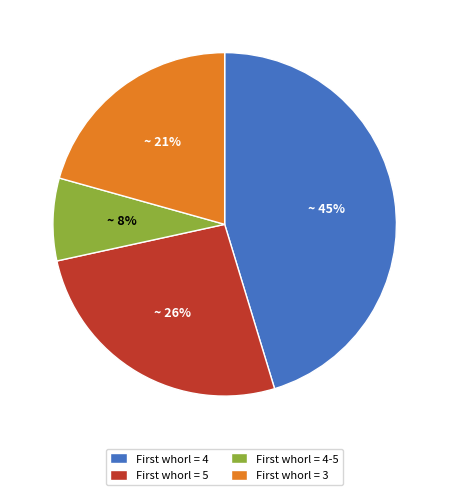

To the nearest percent, what is the average slice percentage?

25%